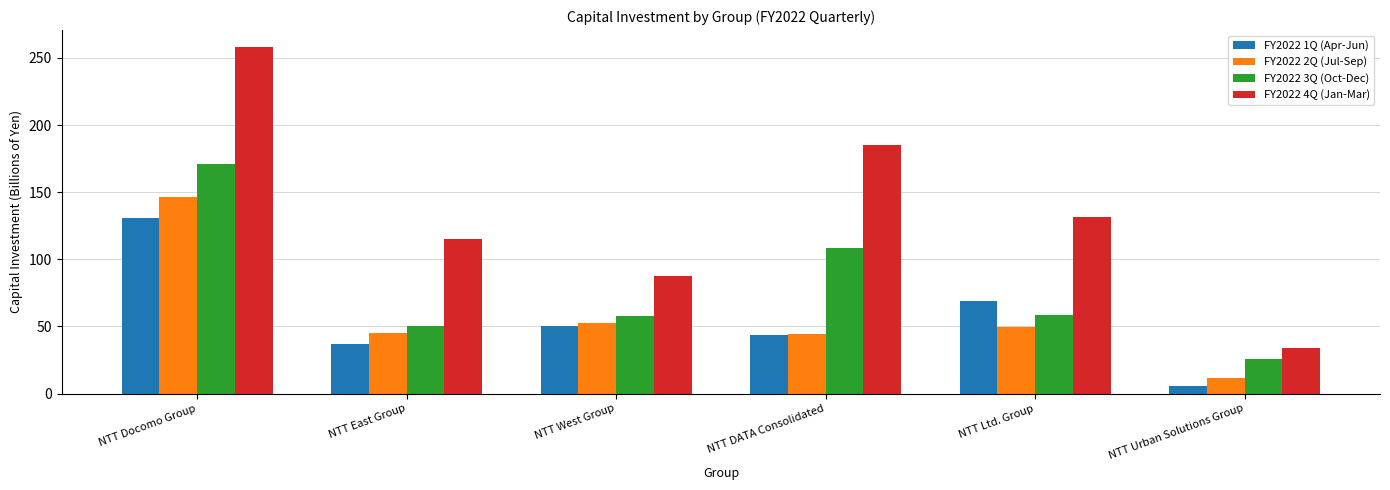

What is the total value across all series at NTT East Group?

248.8